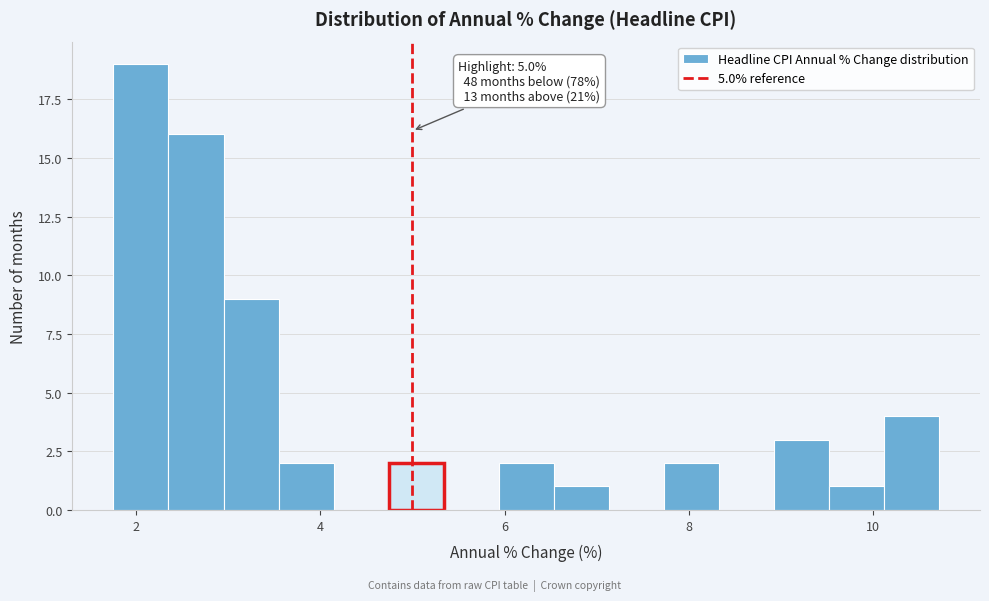

Read against the x-axis, roughly where is the centre of the tallest bar?

2.0